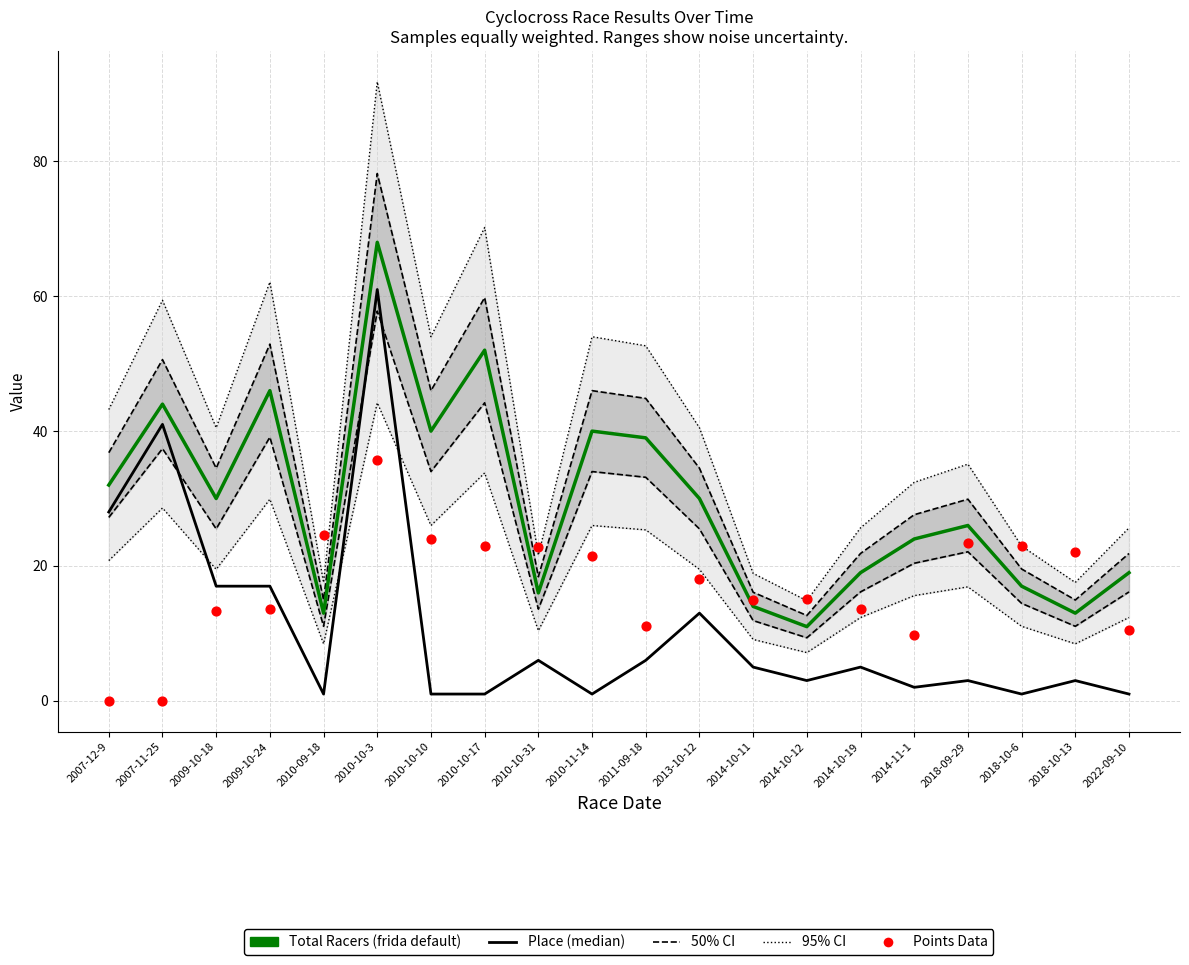

What is the total value across all series at 2009-10-18?

105.4